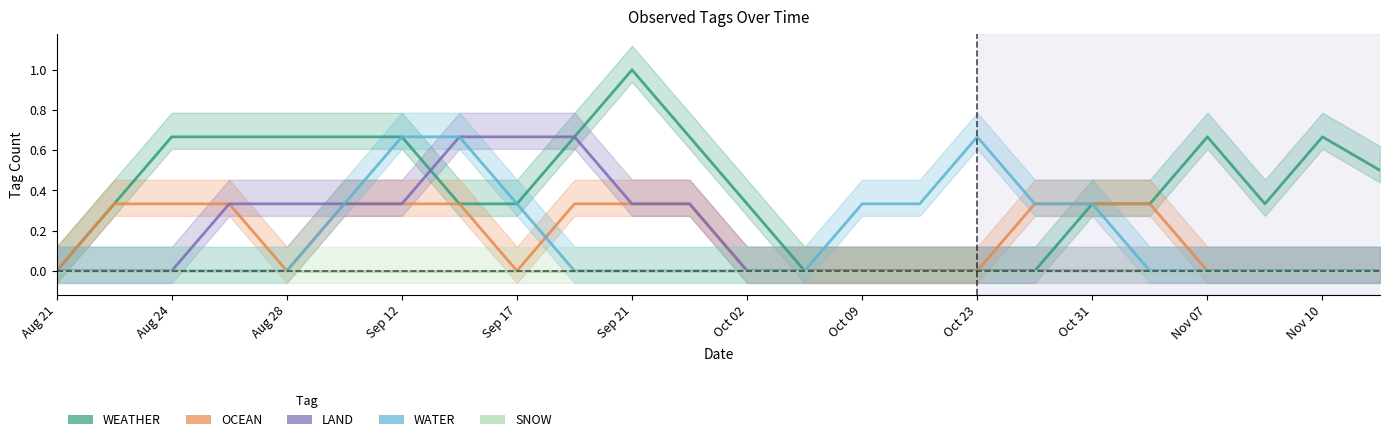

The value of LAND at Oct 31 is 0.4. True or false?

False